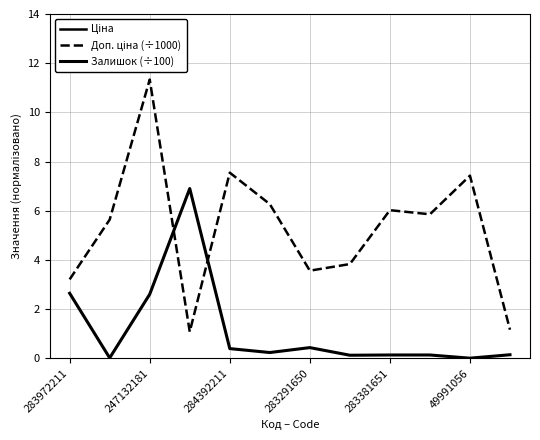

The Доп. ціна (÷1000) series shows 0.3 at 283291650. True or false?

False